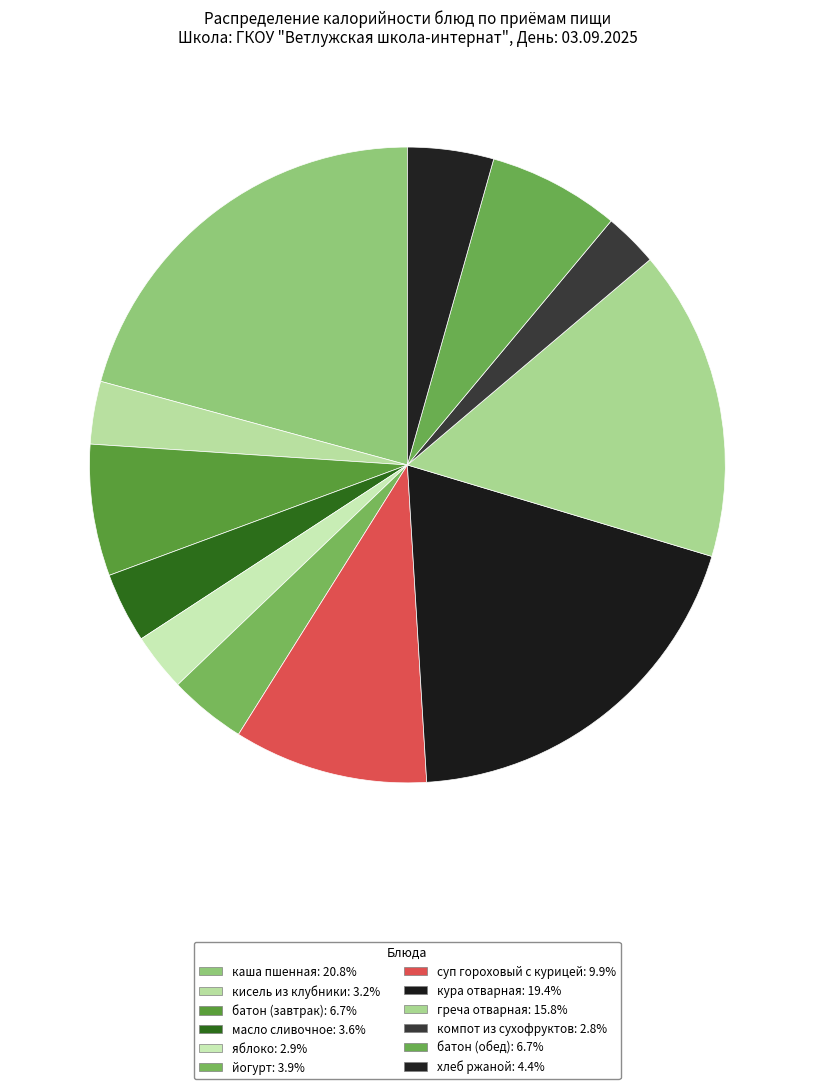

What is the ratio of the value at батон (обед) to the value at батон (завтрак)?

1.0